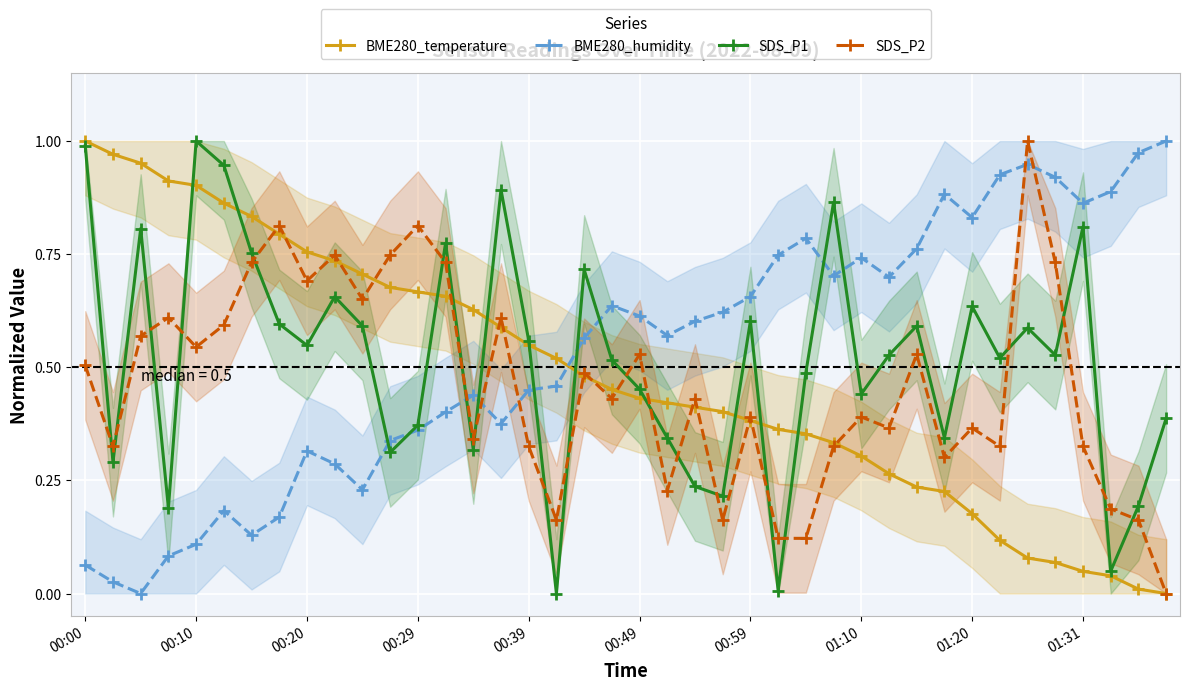

Is it true that BME280_humidity equals 0.6 at 00:20?

False